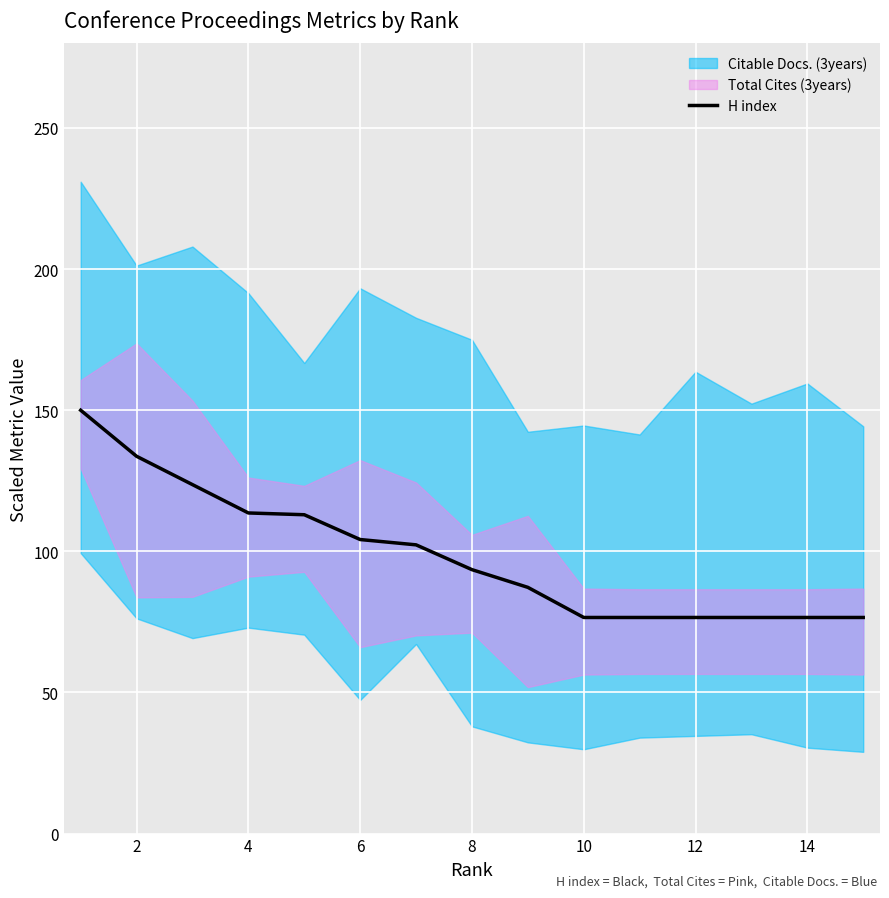

The value of H index at 2 is 64.1. True or false?

False